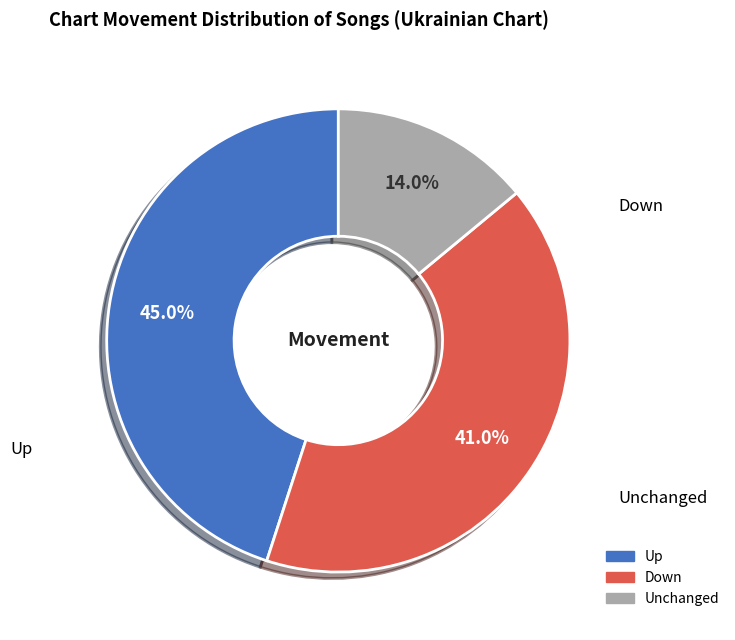

Is there a majority slice in this chart?

No